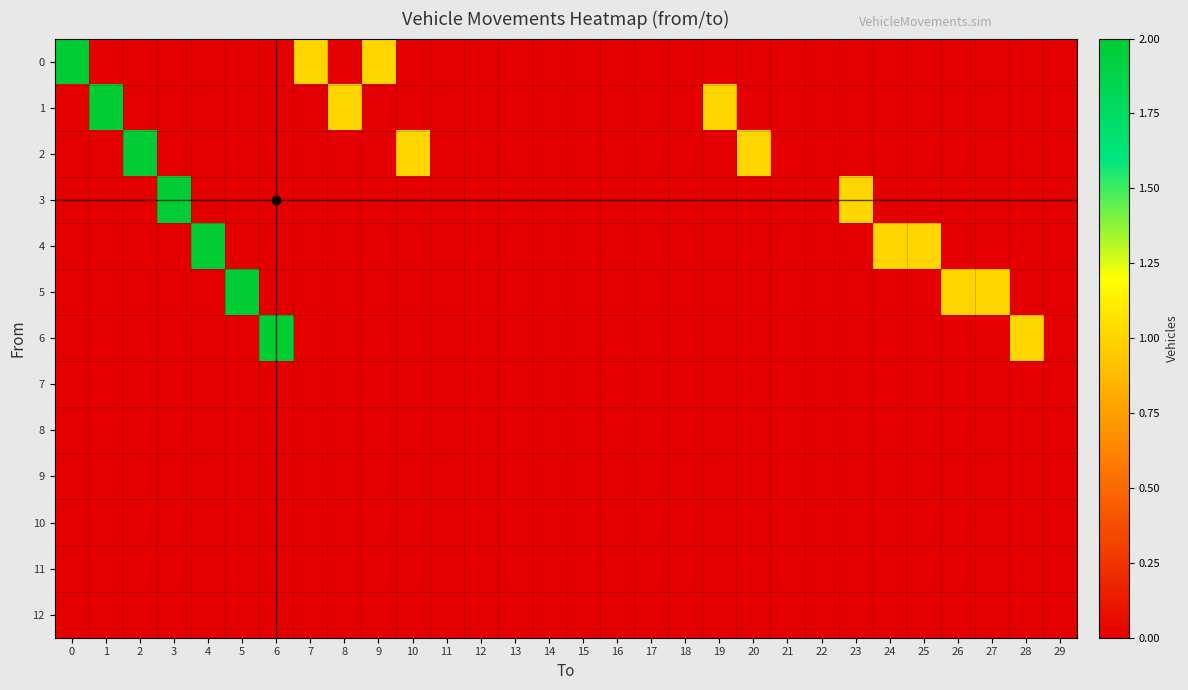

Reading left to right, extract all data points from this chart.

0: 0=2	1=0	2=0	3=0	4=0	5=0	6=0	7=1	8=0	9=1	10=0	11=0	12=0	13=0	14=0	15=0	16=0	17=0	18=0	19=0	20=0	21=0	22=0	23=0	24=0	25=0	26=0	27=0	28=0	29=0
1: 0=0	1=2	2=0	3=0	4=0	5=0	6=0	7=0	8=1	9=0	10=0	11=0	12=0	13=0	14=0	15=0	16=0	17=0	18=0	19=1	20=0	21=0	22=0	23=0	24=0	25=0	26=0	27=0	28=0	29=0
2: 0=0	1=0	2=2	3=0	4=0	5=0	6=0	7=0	8=0	9=0	10=1	11=0	12=0	13=0	14=0	15=0	16=0	17=0	18=0	19=0	20=1	21=0	22=0	23=0	24=0	25=0	26=0	27=0	28=0	29=0
3: 0=0	1=0	2=0	3=2	4=0	5=0	6=0	7=0	8=0	9=0	10=0	11=0	12=0	13=0	14=0	15=0	16=0	17=0	18=0	19=0	20=0	21=0	22=0	23=1	24=0	25=0	26=0	27=0	28=0	29=0
4: 0=0	1=0	2=0	3=0	4=2	5=0	6=0	7=0	8=0	9=0	10=0	11=0	12=0	13=0	14=0	15=0	16=0	17=0	18=0	19=0	20=0	21=0	22=0	23=0	24=1	25=1	26=0	27=0	28=0	29=0
5: 0=0	1=0	2=0	3=0	4=0	5=2	6=0	7=0	8=0	9=0	10=0	11=0	12=0	13=0	14=0	15=0	16=0	17=0	18=0	19=0	20=0	21=0	22=0	23=0	24=0	25=0	26=1	27=1	28=0	29=0
6: 0=0	1=0	2=0	3=0	4=0	5=0	6=2	7=0	8=0	9=0	10=0	11=0	12=0	13=0	14=0	15=0	16=0	17=0	18=0	19=0	20=0	21=0	22=0	23=0	24=0	25=0	26=0	27=0	28=1	29=0
7: 0=0	1=0	2=0	3=0	4=0	5=0	6=0	7=0	8=0	9=0	10=0	11=0	12=0	13=0	14=0	15=0	16=0	17=0	18=0	19=0	20=0	21=0	22=0	23=0	24=0	25=0	26=0	27=0	28=0	29=0
8: 0=0	1=0	2=0	3=0	4=0	5=0	6=0	7=0	8=0	9=0	10=0	11=0	12=0	13=0	14=0	15=0	16=0	17=0	18=0	19=0	20=0	21=0	22=0	23=0	24=0	25=0	26=0	27=0	28=0	29=0
9: 0=0	1=0	2=0	3=0	4=0	5=0	6=0	7=0	8=0	9=0	10=0	11=0	12=0	13=0	14=0	15=0	16=0	17=0	18=0	19=0	20=0	21=0	22=0	23=0	24=0	25=0	26=0	27=0	28=0	29=0
10: 0=0	1=0	2=0	3=0	4=0	5=0	6=0	7=0	8=0	9=0	10=0	11=0	12=0	13=0	14=0	15=0	16=0	17=0	18=0	19=0	20=0	21=0	22=0	23=0	24=0	25=0	26=0	27=0	28=0	29=0
11: 0=0	1=0	2=0	3=0	4=0	5=0	6=0	7=0	8=0	9=0	10=0	11=0	12=0	13=0	14=0	15=0	16=0	17=0	18=0	19=0	20=0	21=0	22=0	23=0	24=0	25=0	26=0	27=0	28=0	29=0
12: 0=0	1=0	2=0	3=0	4=0	5=0	6=0	7=0	8=0	9=0	10=0	11=0	12=0	13=0	14=0	15=0	16=0	17=0	18=0	19=0	20=0	21=0	22=0	23=0	24=0	25=0	26=0	27=0	28=0	29=0